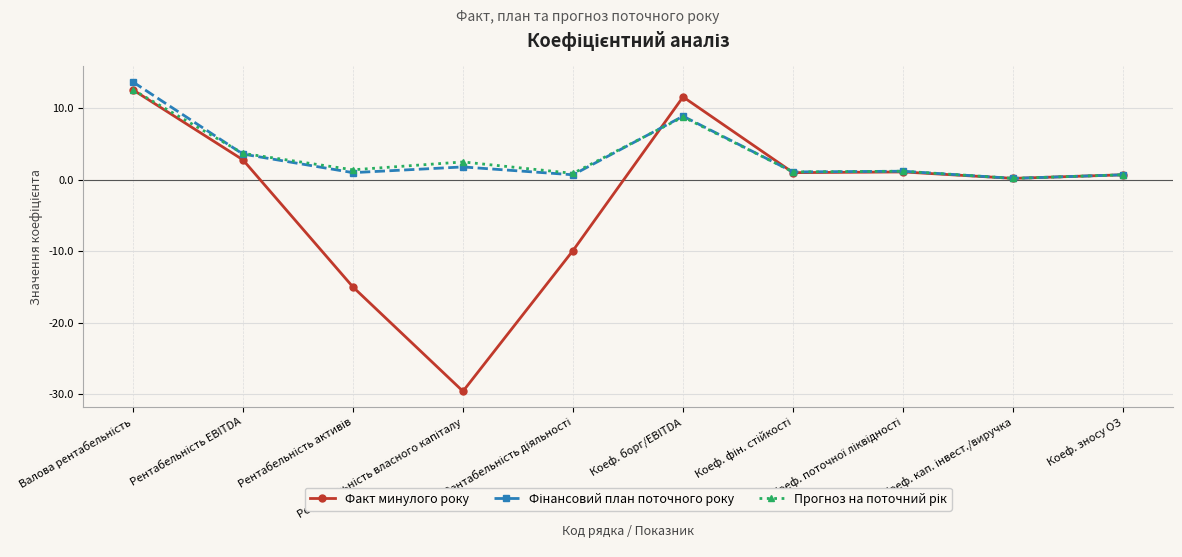

What is the highest value of the Факт минулого року series?

12.6